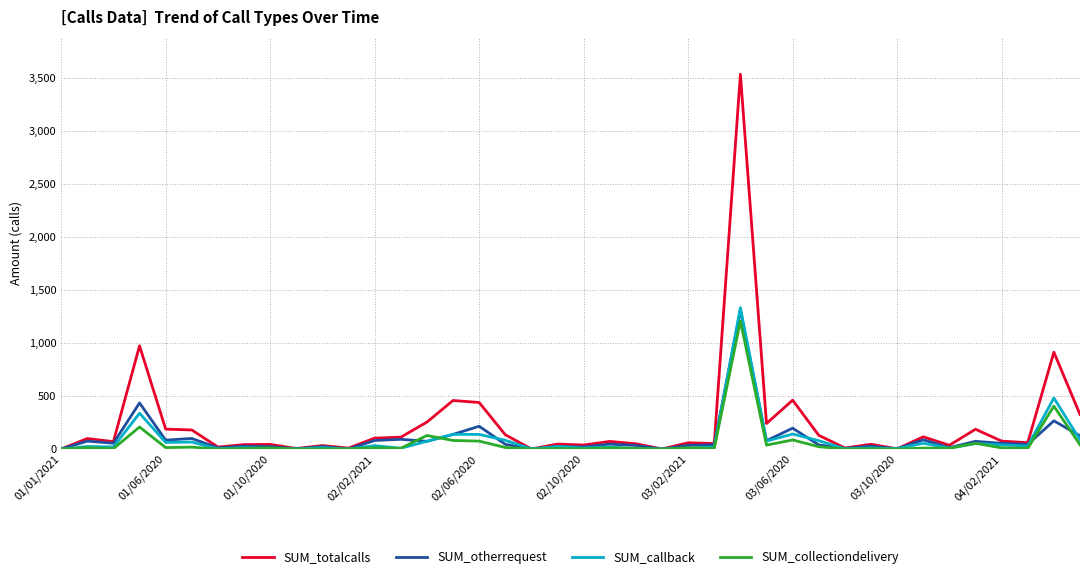

How many lines are shown in the chart?

4